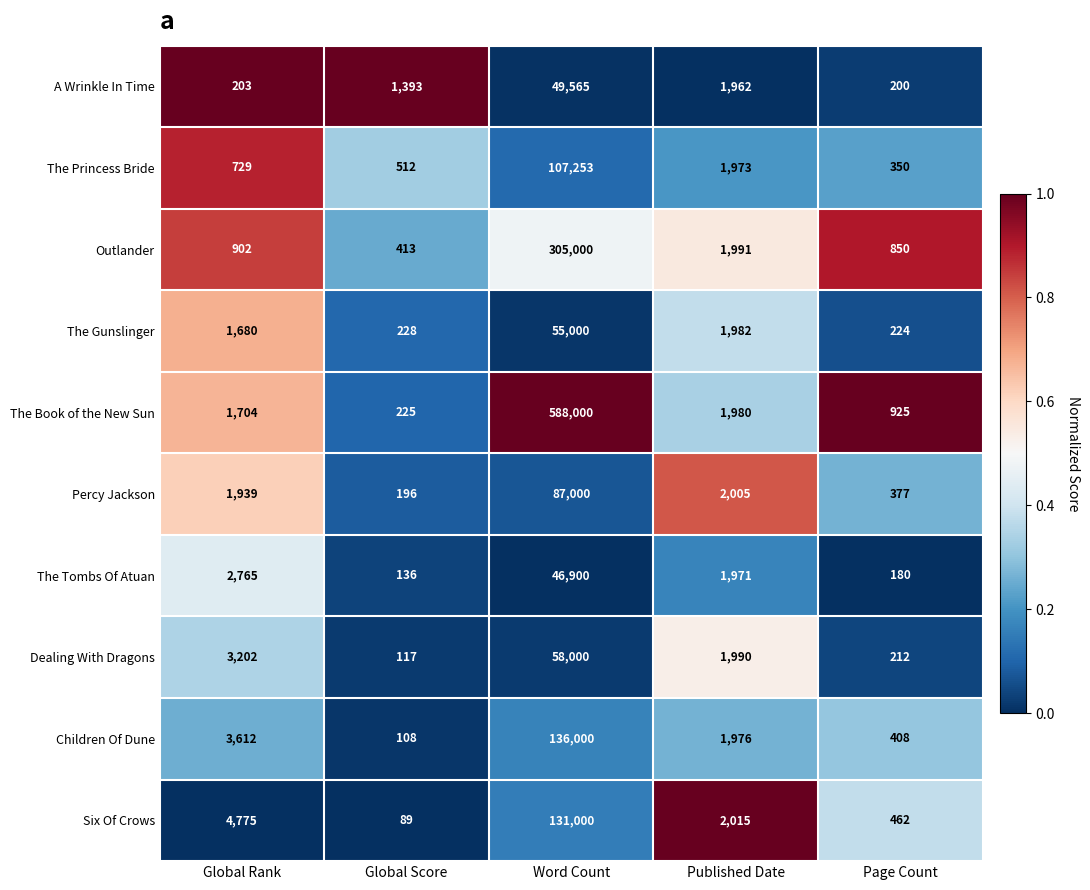

Is it true that Outlander equals 265 at Global Score?

False